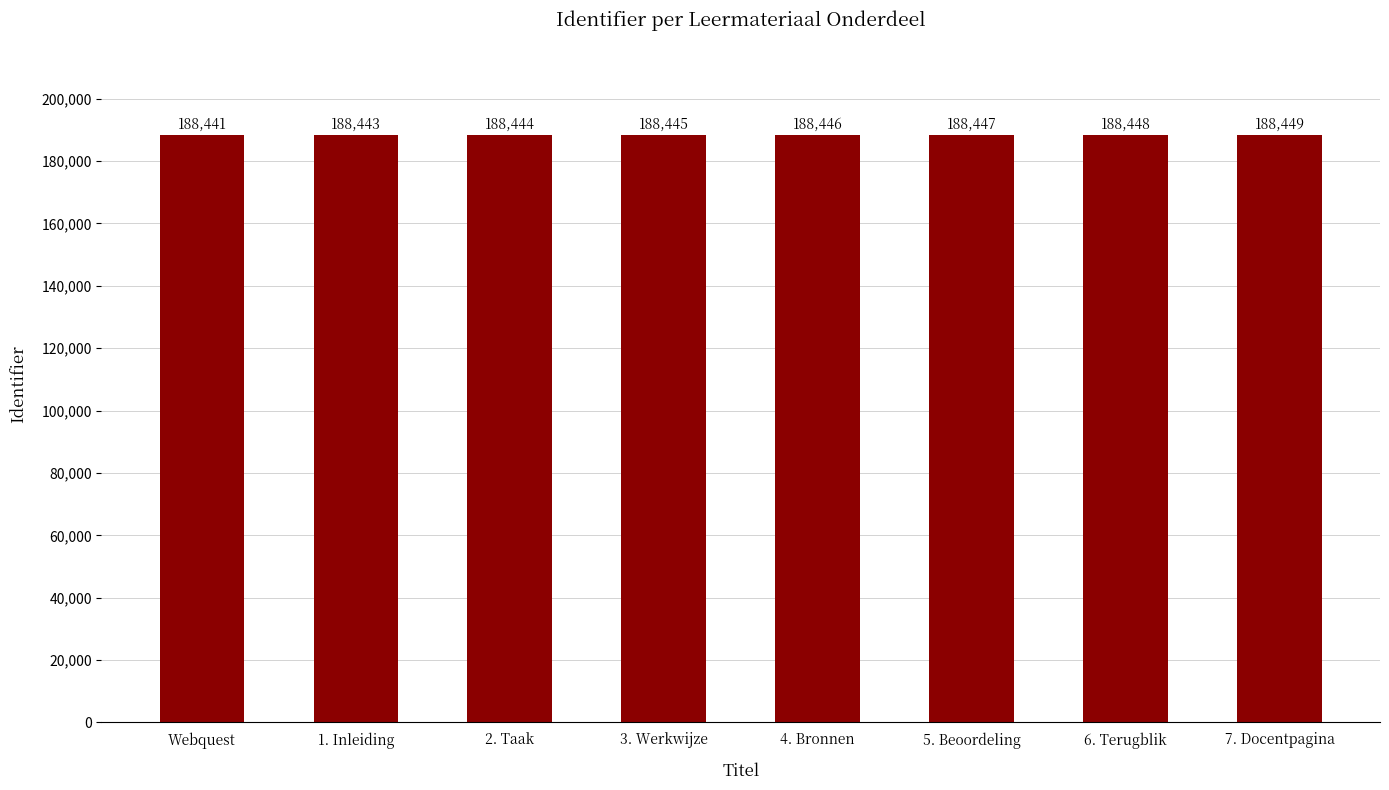

What is the maximum value shown in the chart?

188449